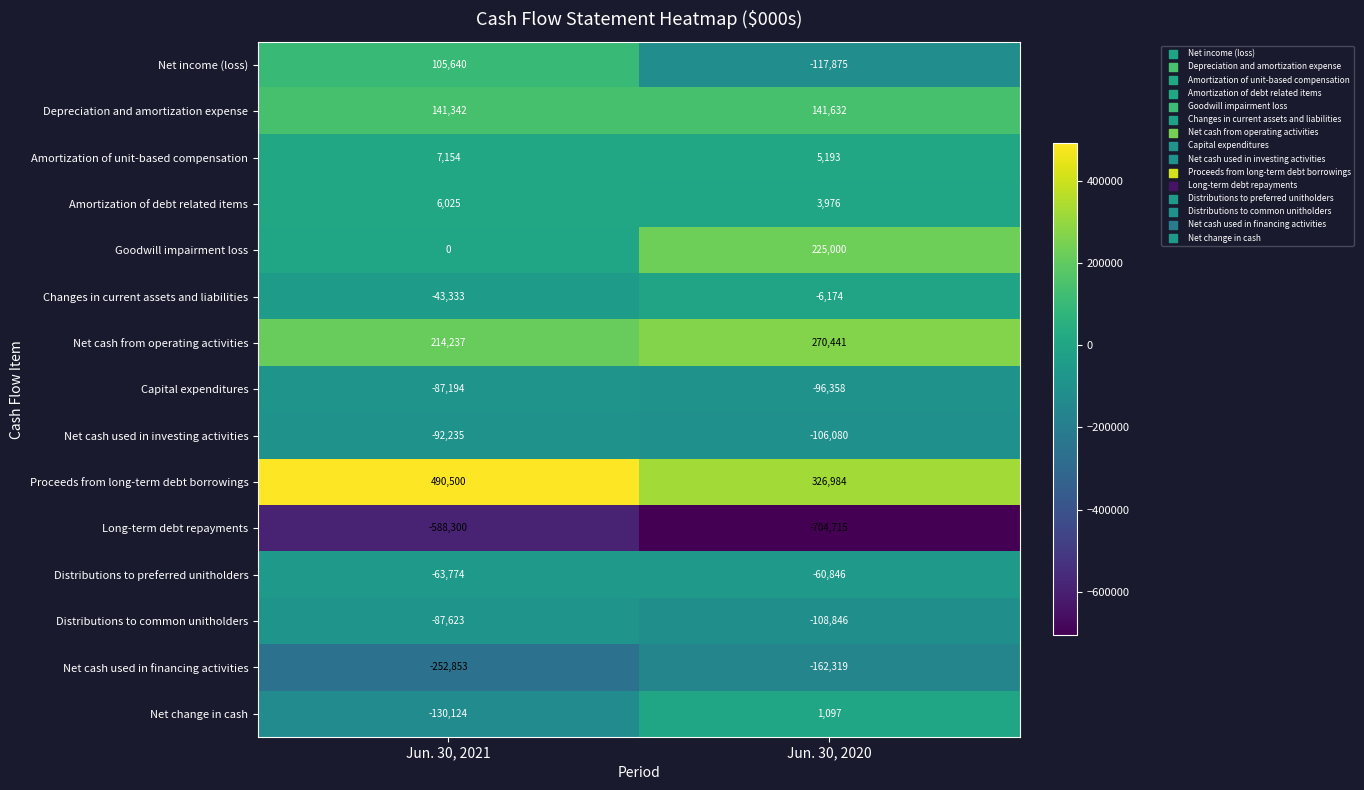

What is the total value across all series at Jun. 30, 2021?

-380538